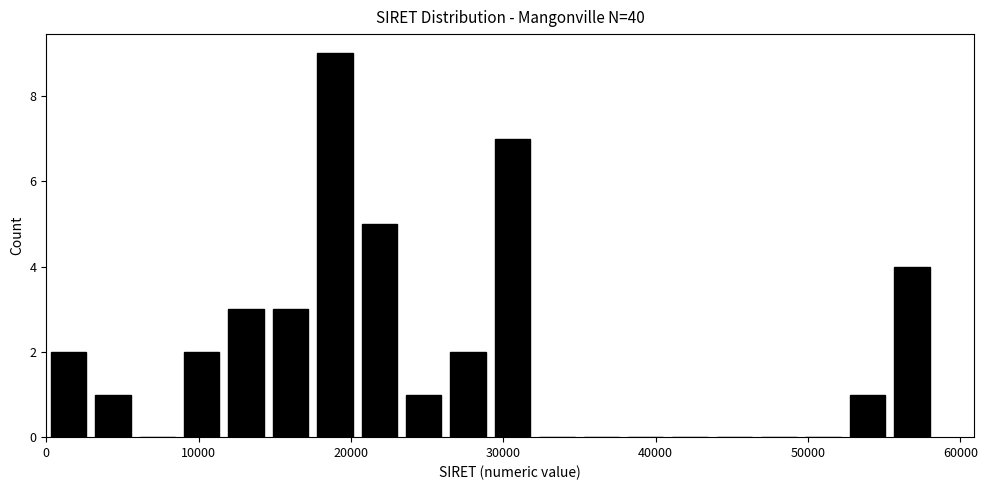

Read against the x-axis, roughly where is the centre of the tallest bar?

19000